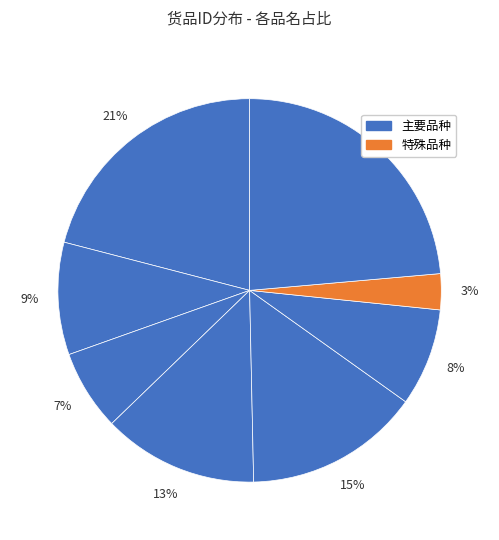

Does any single category account for the majority?

No